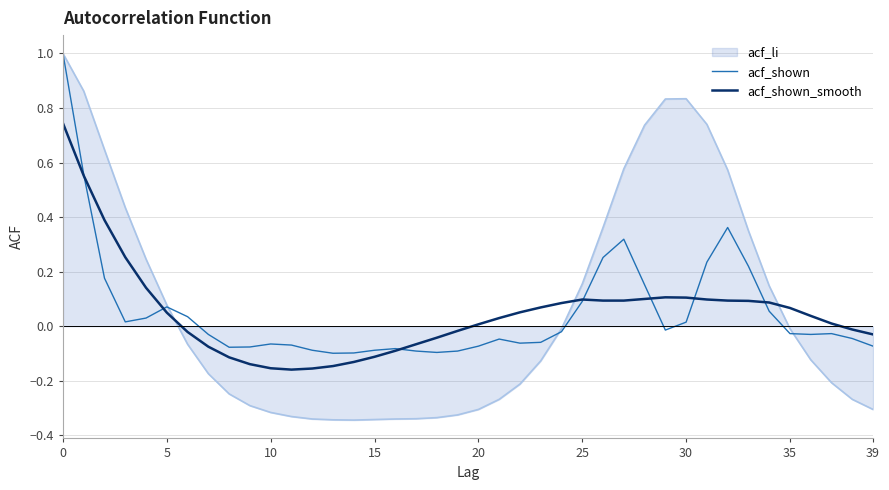

Which series has the widest spread of values?

acf_li